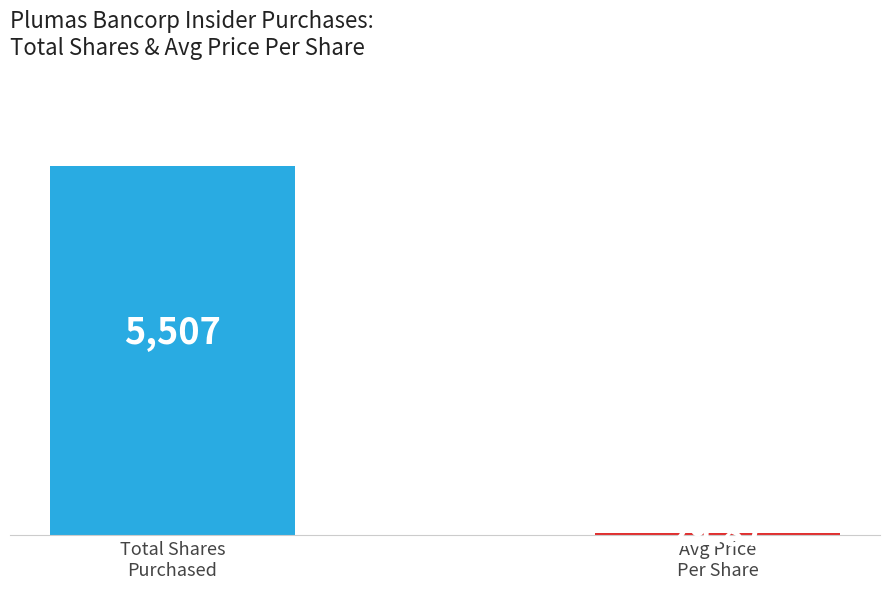

What is the sum of the values at Avg Price
Per Share and Total Shares
Purchased?

5536.9